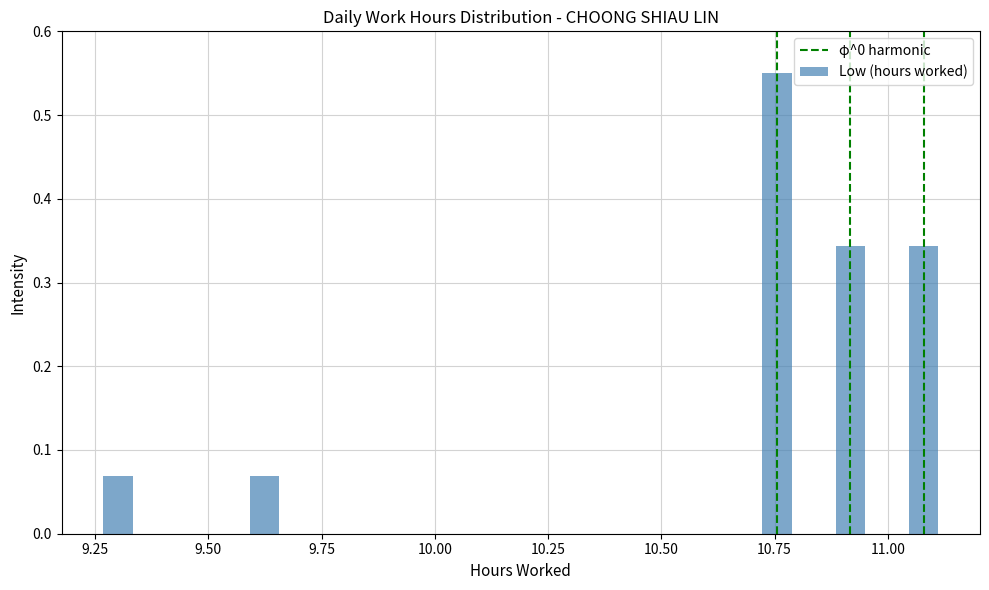

Read against the x-axis, roughly where is the centre of the tallest bar?

10.75